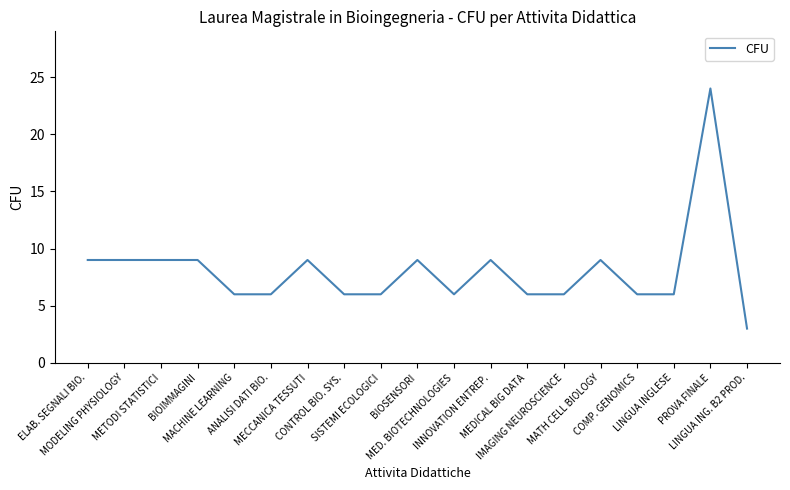

Reading left to right, transcribe all the data shown in this chart.

ELAB. SEGNALI BIO.=9	MODELING PHYSIOLOGY=9	METODI STATISTICI=9	BIOIMMAGINI=9	MACHINE LEARNING=6	ANALISI DATI BIO.=6	MECCANICA TESSUTI=9	CONTROL BIO. SYS.=6	SISTEMI ECOLOGICI=6	BIOSENSORI=9	MED. BIOTECHNOLOGIES=6	INNOVATION ENTREP.=9	MEDICAL BIG DATA=6	IMAGING NEUROSCIENCE=6	MATH CELL BIOLOGY=9	COMP. GENOMICS=6	LINGUA INGLESE=6	PROVA FINALE=24	LINGUA ING. B2 PROD.=3